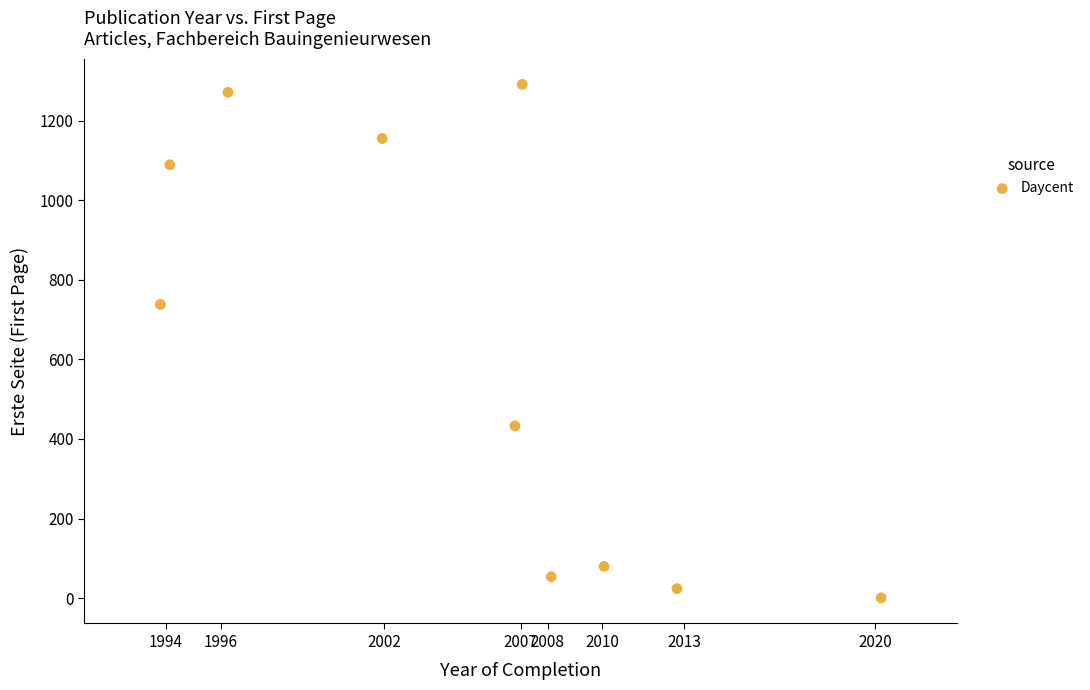

What Y value in the scatter plot is closest to 646?

738